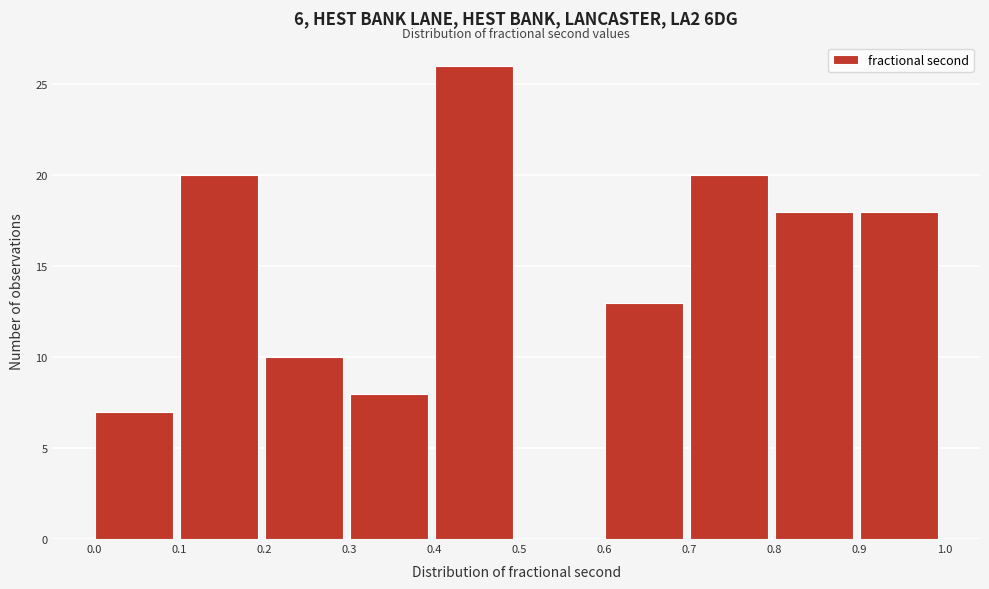

Reading left to right, list every bar in this chart as the range it spans on the x-axis followed by its height. The values are not printed on the chart, so give them approximately, as read against the axis.

0.0 to 0.1: 7
0.1 to 0.2: 20
0.2 to 0.3: 10
0.3 to 0.4: 8
0.4 to 0.5: 26
0.5 to 0.6: 0
0.6 to 0.7: 13
0.7 to 0.8: 20
0.8 to 0.9: 18
0.9 to 1.0: 18